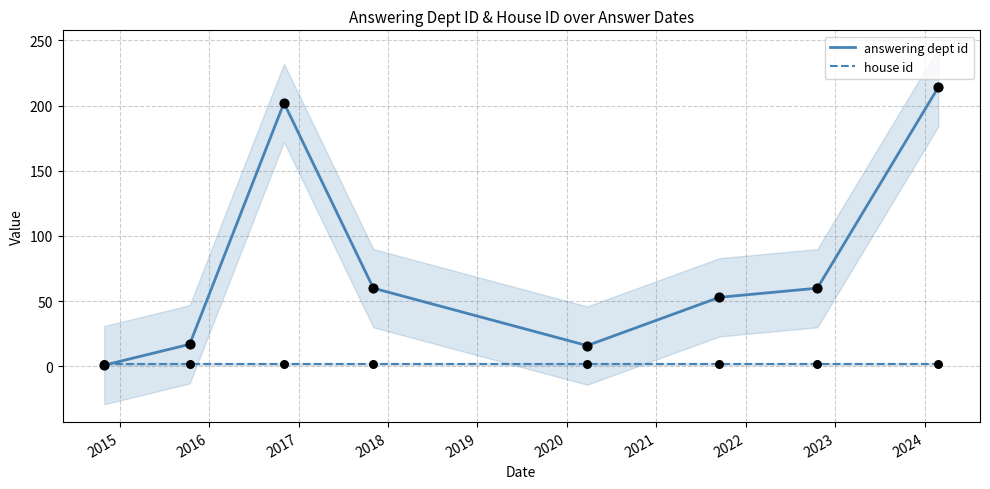

What are all the series names shown in the legend?

answering dept id, house id